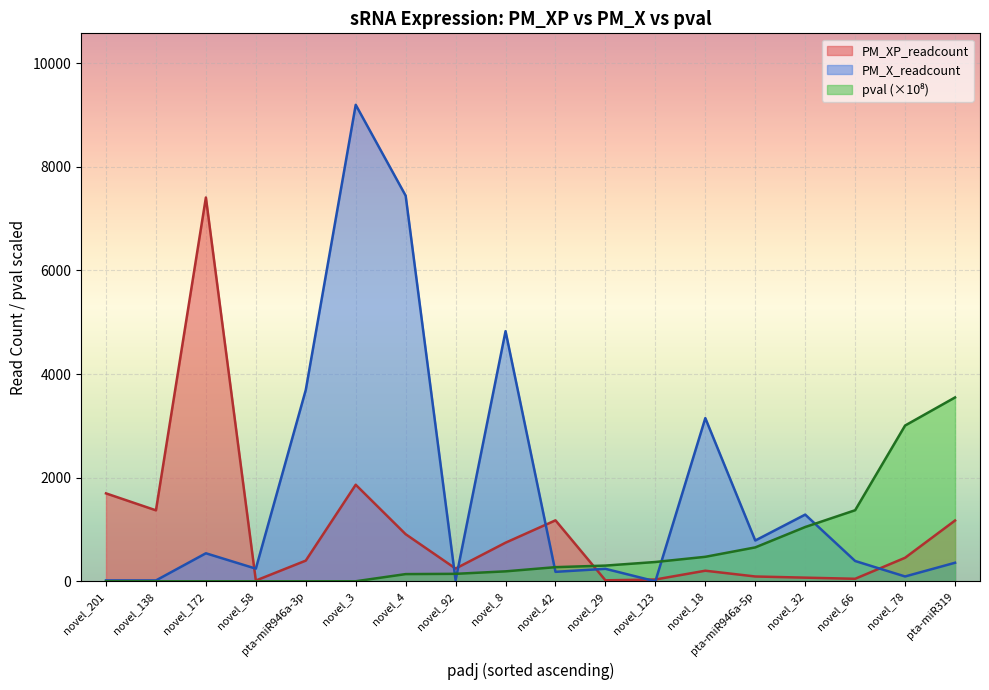

After their last crossing, which series has the higher values: PM_X_readcount or PM_XP_readcount?

PM_XP_readcount